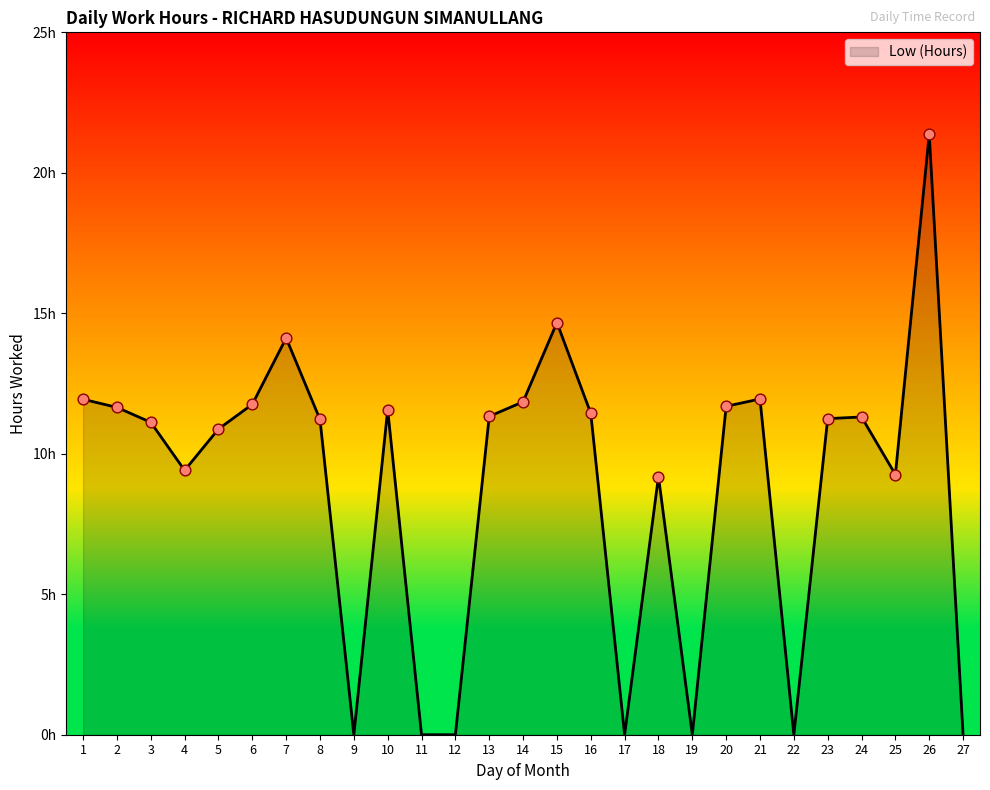

What is the change in value from 6 to 7?

+2.4